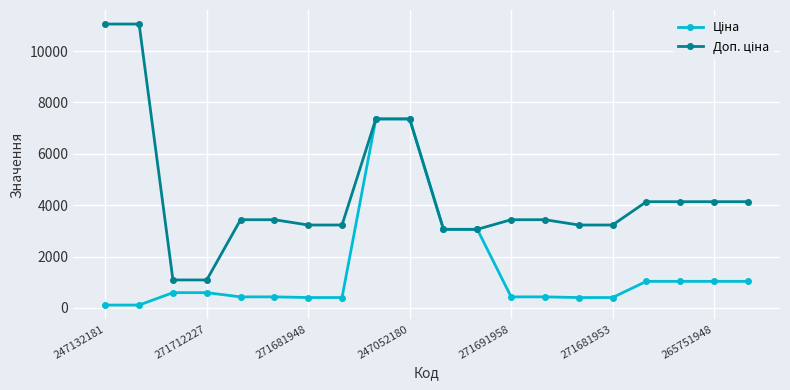

What is the maximum value shown in the chart?

11055.0